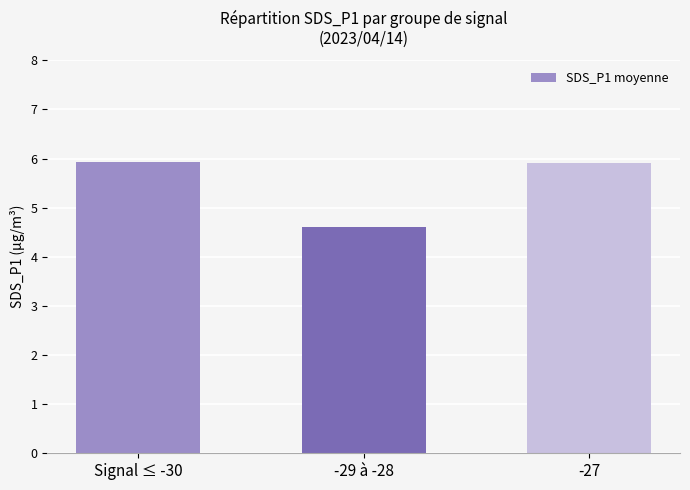

What is the sum of all values?

16.4